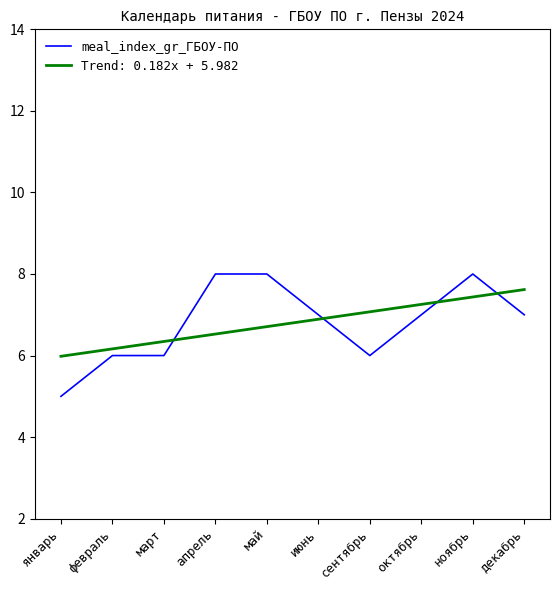

True or false: meal_index_gr_ГБОУ-ПО has a value of 8.0 at апрель.

True